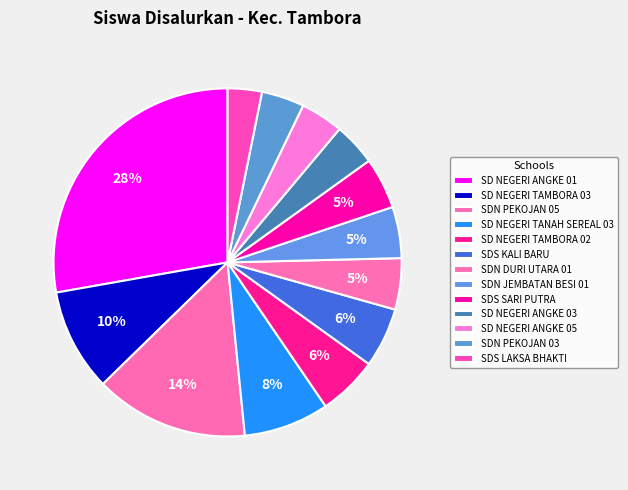

How many slices are in this pie chart?

13